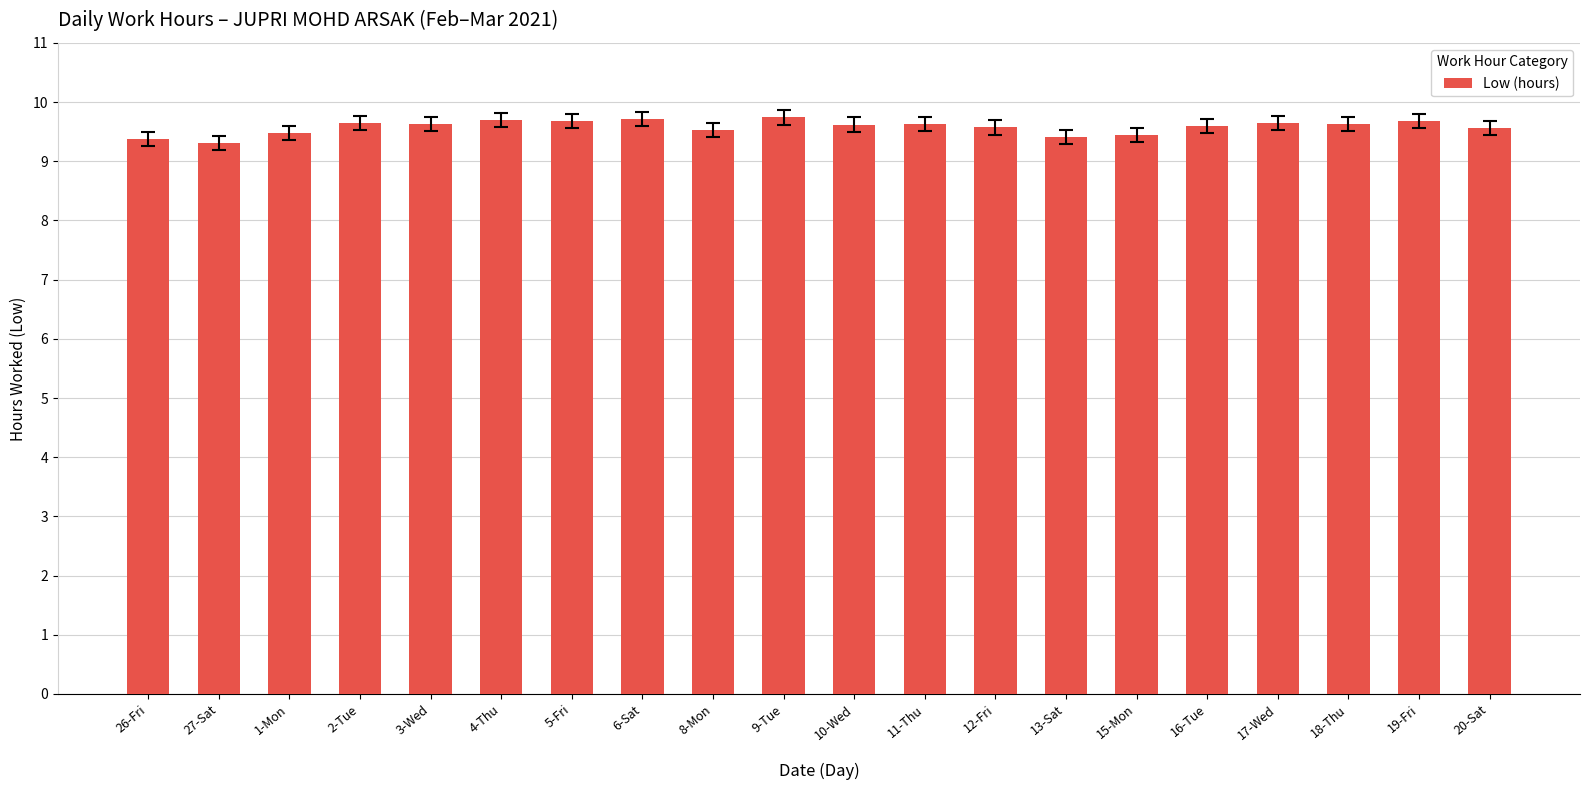

How many bars are there in total?

20